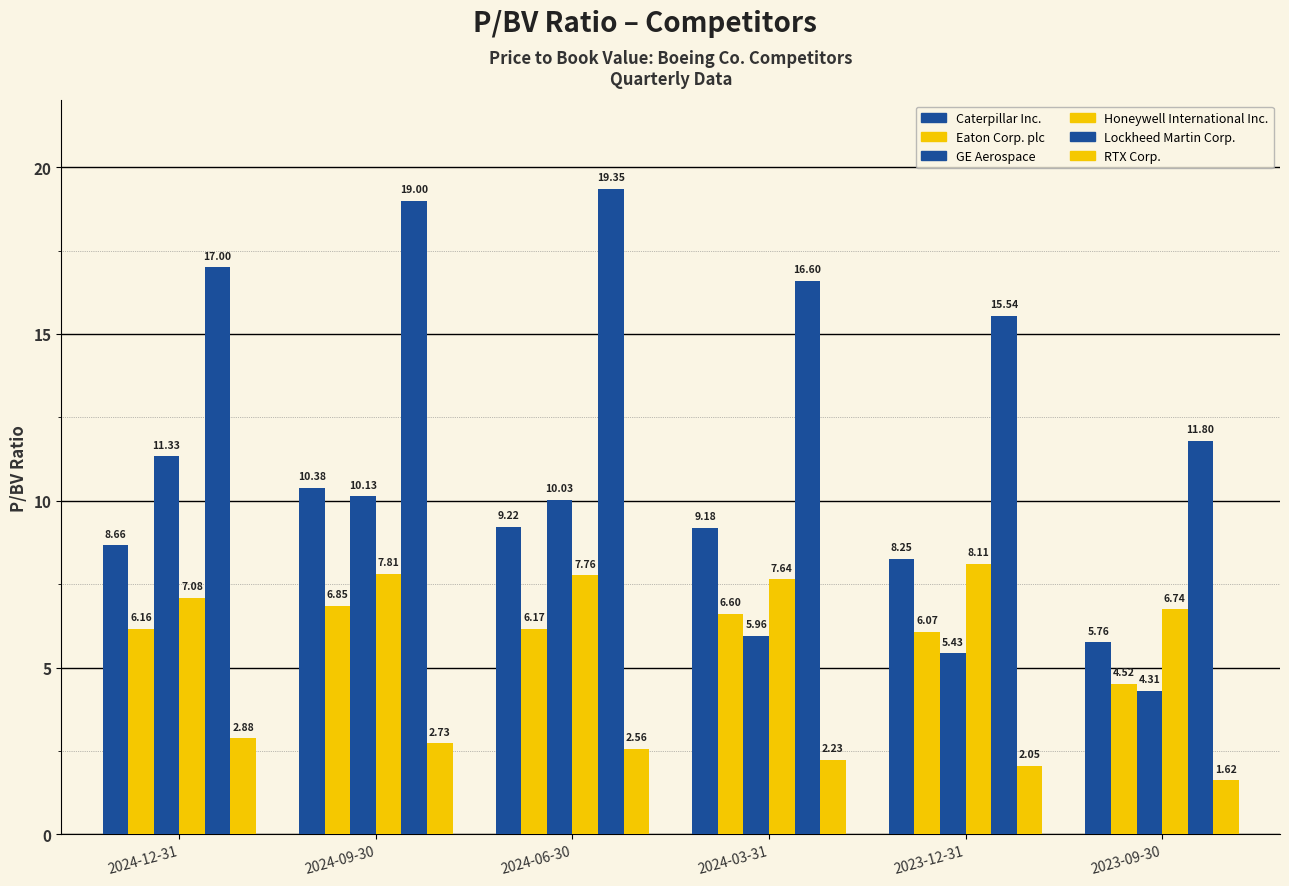

Does the chart contain stacked bars?

No